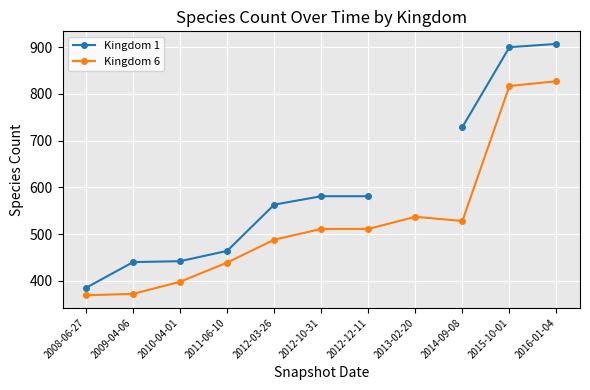

What is the maximum value for Kingdom 6?

827